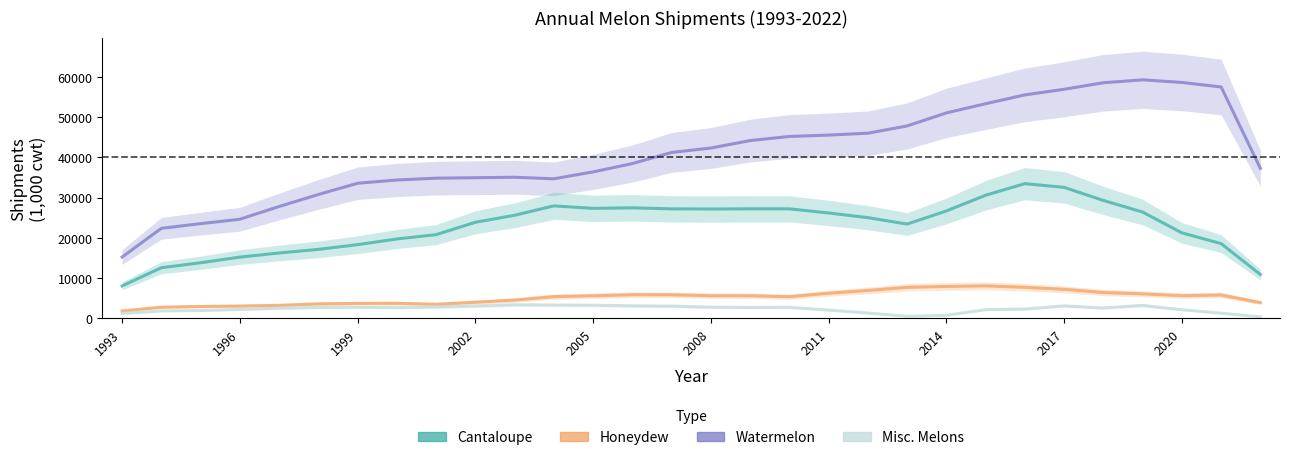

The Watermelon series shows 51620.5 at 2014. True or false?

False